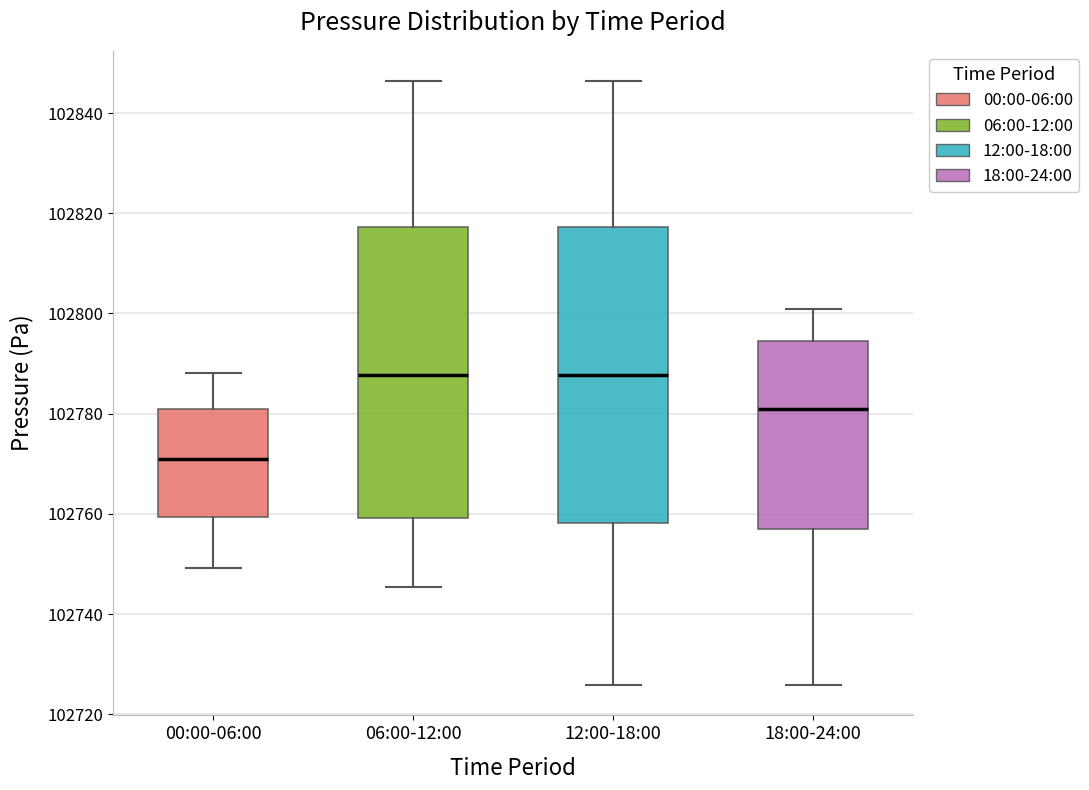

Reading left to right, read every box against the y-axis: the position of its median line, the range the box covers, and the ends of its whiskers. The values are not printed on the chart, so give them approximately, as read against the axis.

00:00-06:00: median 102770, box 102760 to 102780, whiskers 102750 to 102788
06:00-12:00: median 102788, box 102760 to 102818, whiskers 102746 to 102846
12:00-18:00: median 102788, box 102758 to 102818, whiskers 102726 to 102846
18:00-24:00: median 102780, box 102758 to 102794, whiskers 102726 to 102800